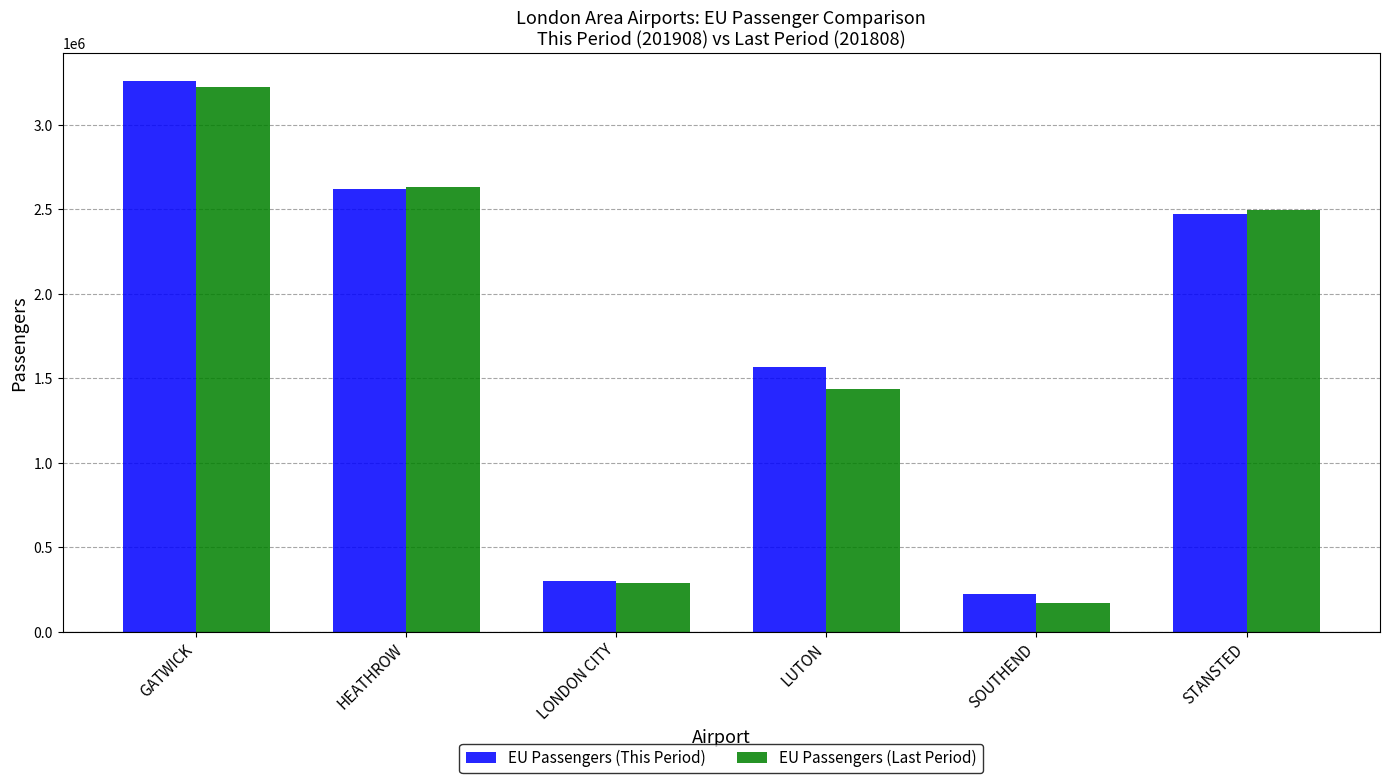

What is the sum of all EU Passengers (This Period) values?

10443992